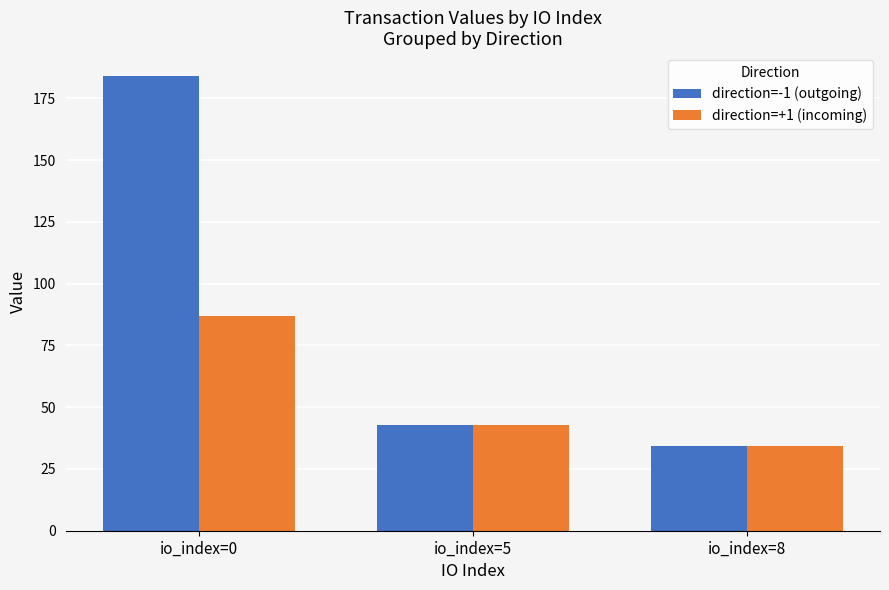

Rank the series by their maximum value, from lowest to highest.

direction=+1 (incoming), direction=-1 (outgoing)